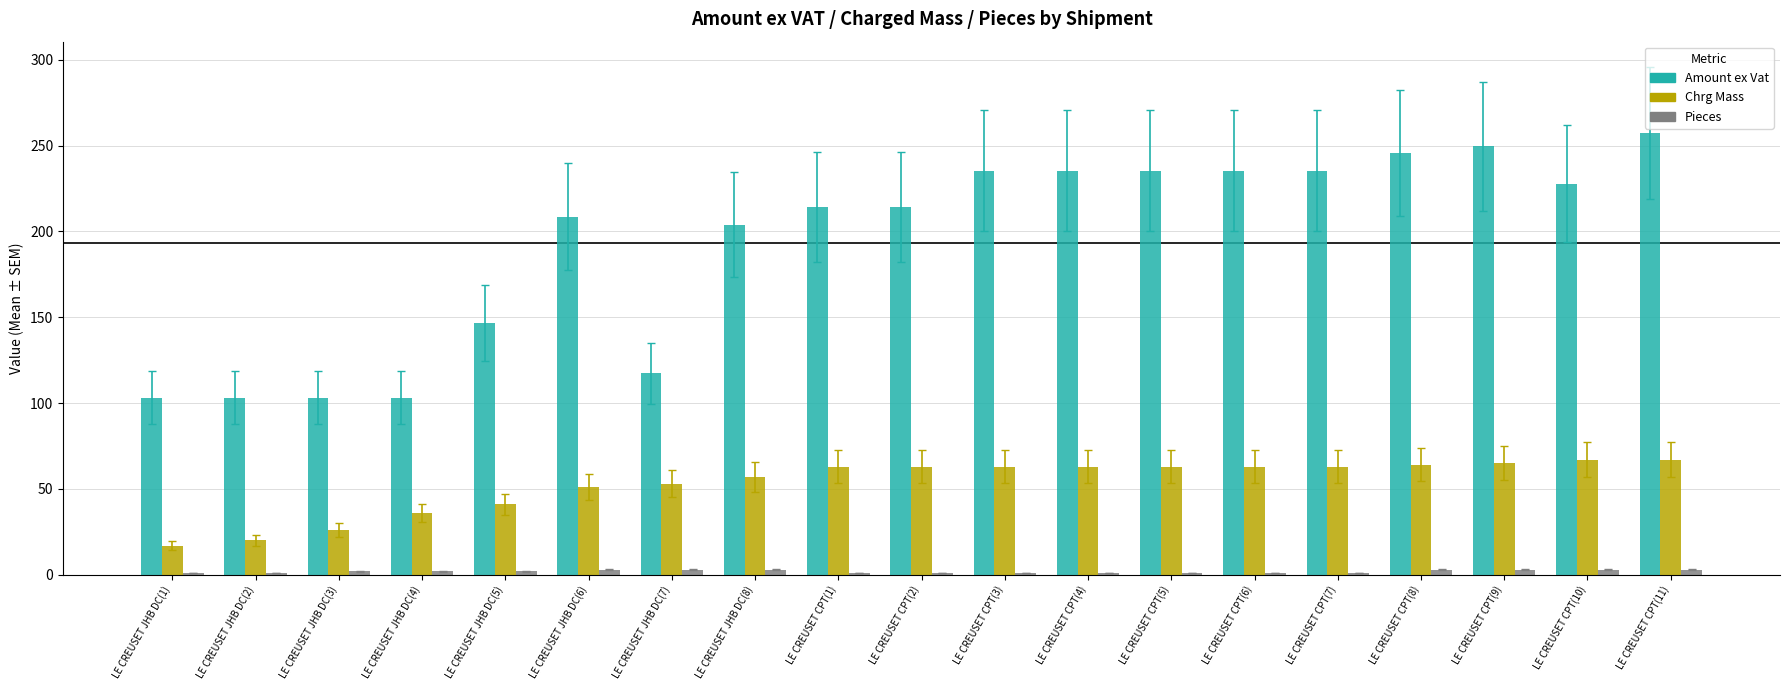

What is the sum of all Chrg Mass values?

1005.0